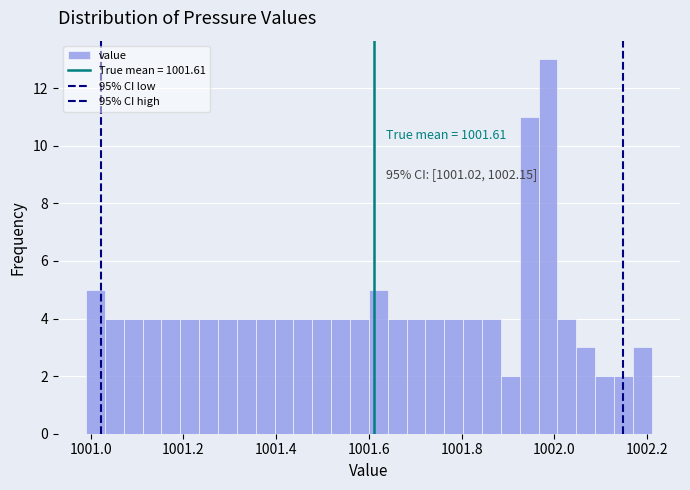

Around what value on the x-axis is the tallest bar? Give the approximate position of its centre, as read against the axis.

1001.98